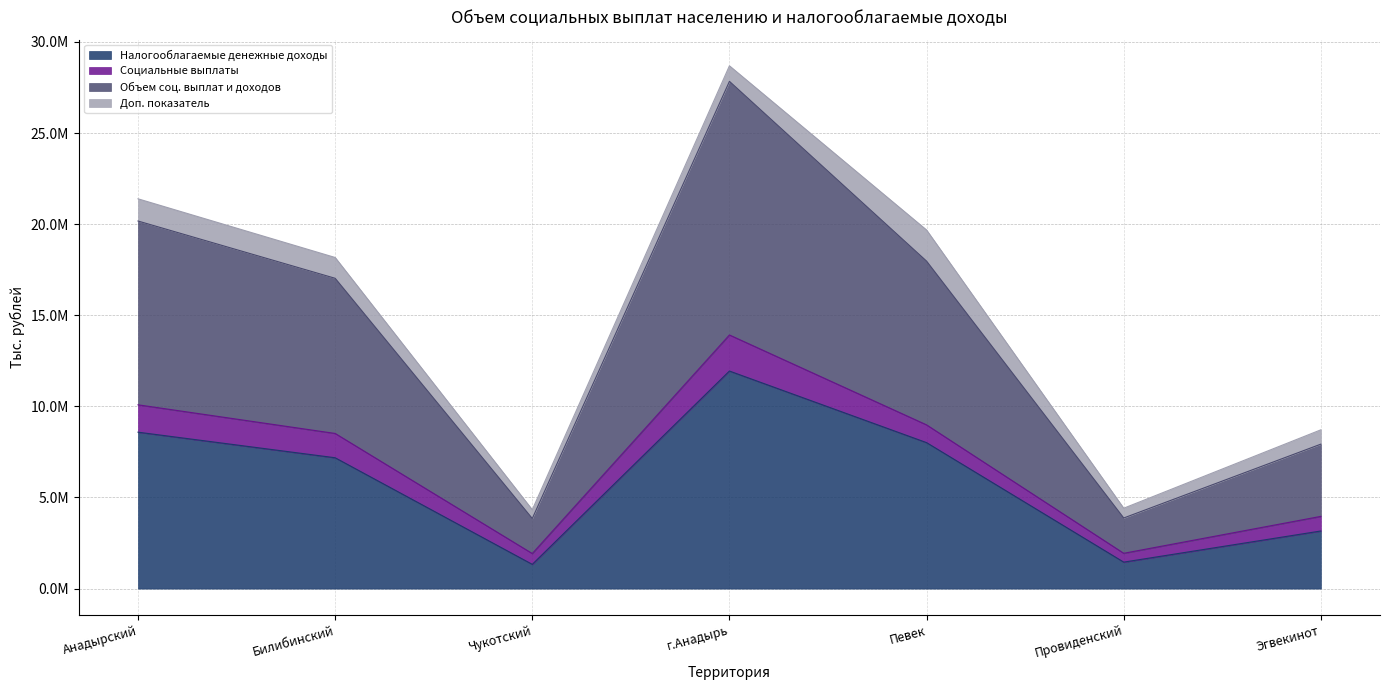

What are all the series names shown in the legend?

Налогооблагаемые денежные доходы, Социальные выплаты, Объем соц. выплат и доходов, Доп. показатель